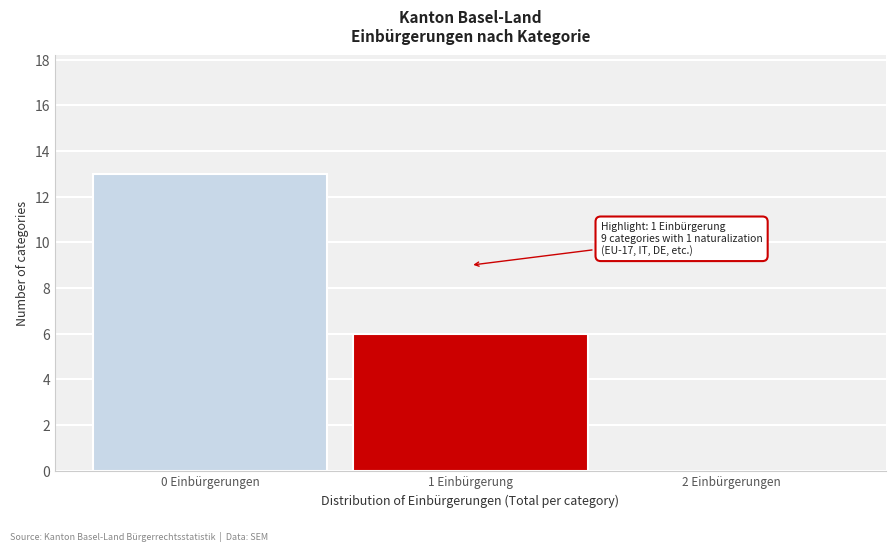

Reading right to left, extract all data points from this chart.

2 Einbürgerungen=0	1 Einbürgerung=6	0 Einbürgerungen=13